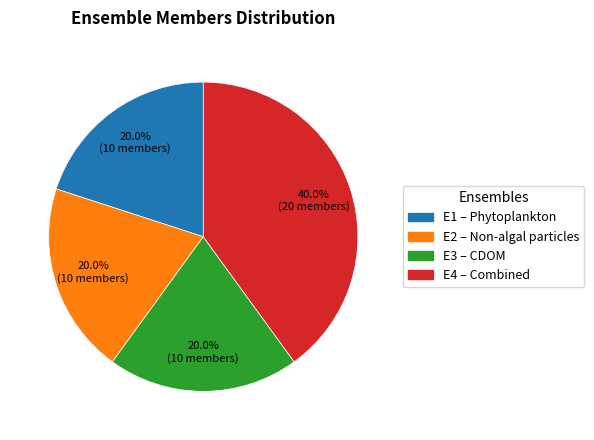

What is the total percentage of E4 – Combined and E1 – Phytoplankton?

60.0%